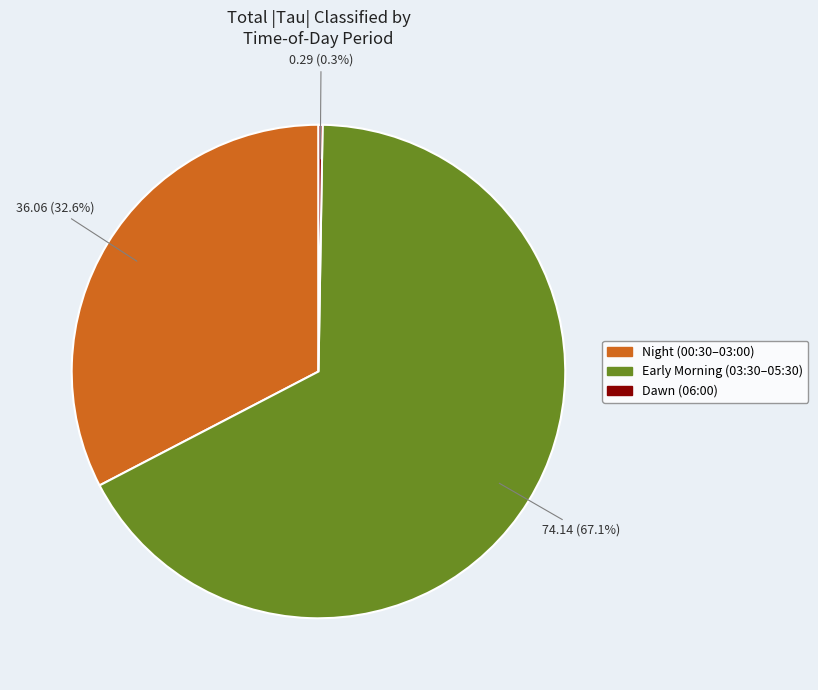

Does any single category account for the majority?

Yes